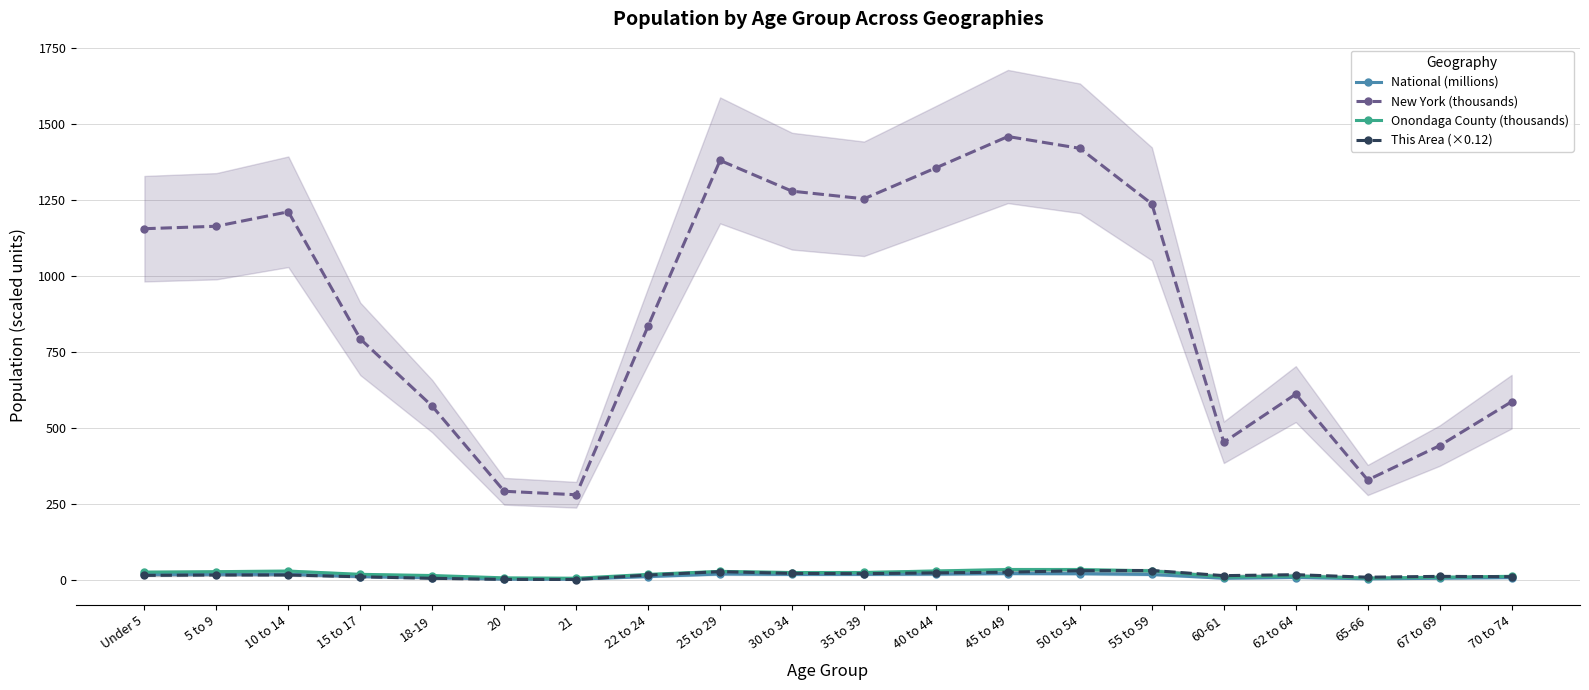

At how many categories does at least one series exceed 423?

17